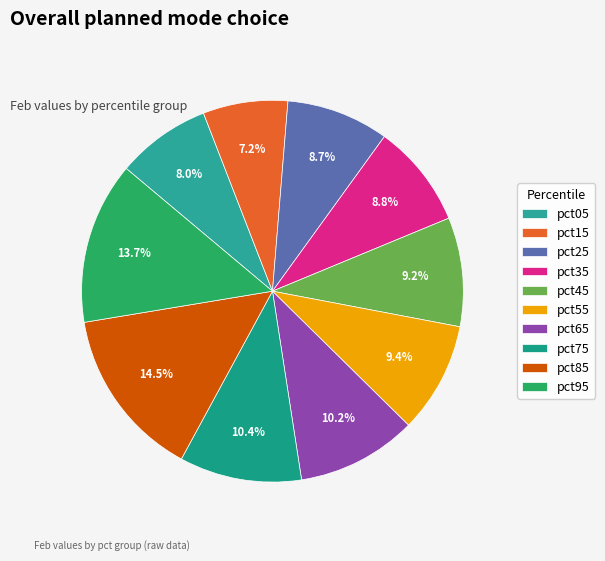

Combined, do pct45 and pct15 account for over 50%?

No